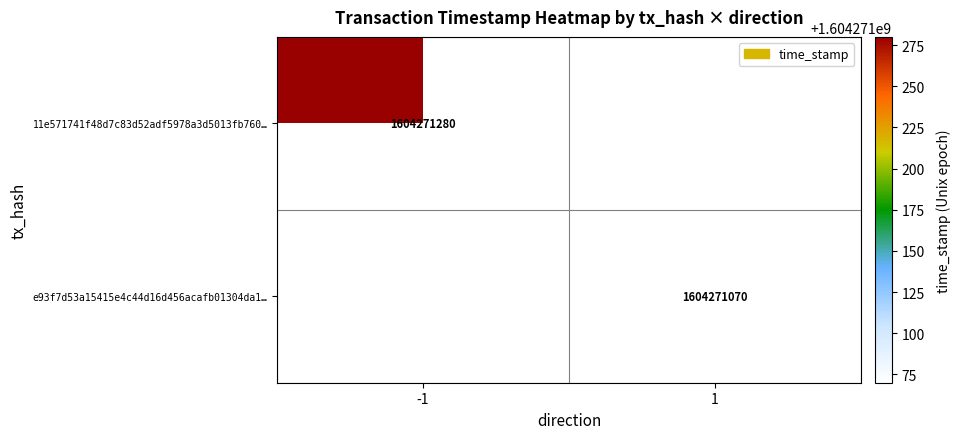

List the series in order of their overall mean, lowest first.

e93f7d53a15415e4c44d16d456acafb01304da1, 11e571741f48d7c83d52adf5978a3d5013fb760